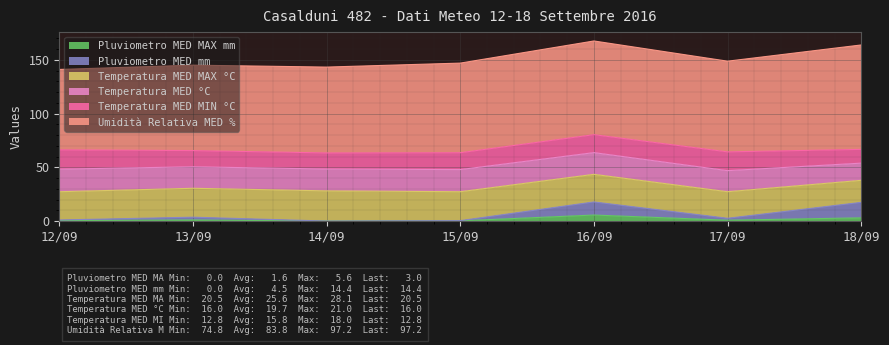

What is the label of the 1st point from the right?

18/09